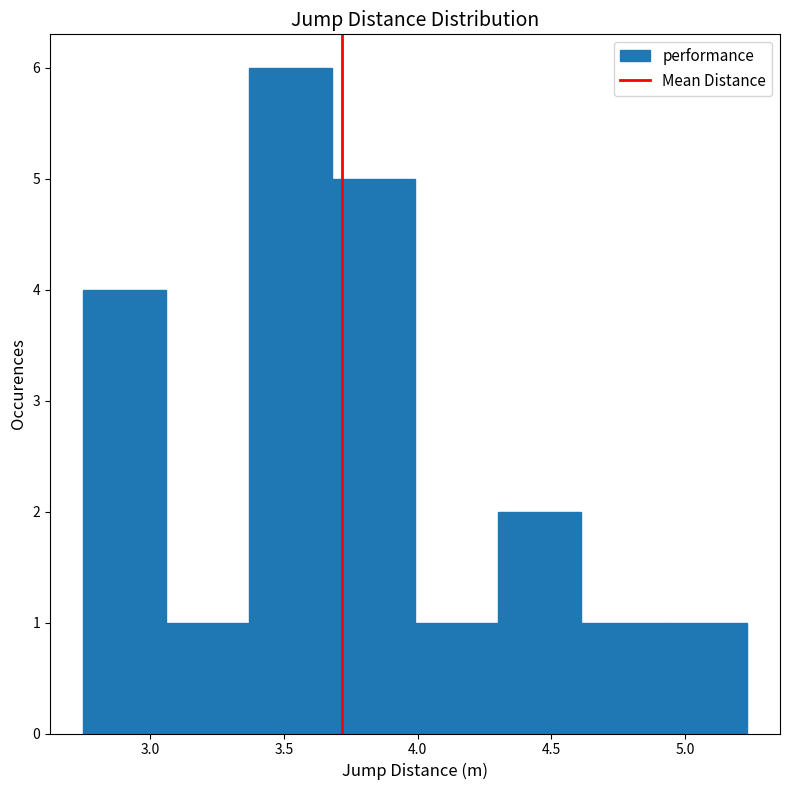

Reading left to right, list every bar in this chart as the range it spans on the x-axis followed by its height. Neither the bar edges nor the heights are printed on the chart, so give them approximately, as read against the axes.

2.75 to 3.06: 4
3.06 to 3.37: 1
3.37 to 3.68: 6
3.68 to 3.99: 5
3.99 to 4.30: 1
4.30 to 4.61: 2
4.61 to 4.92: 1
4.92 to 5.23: 1